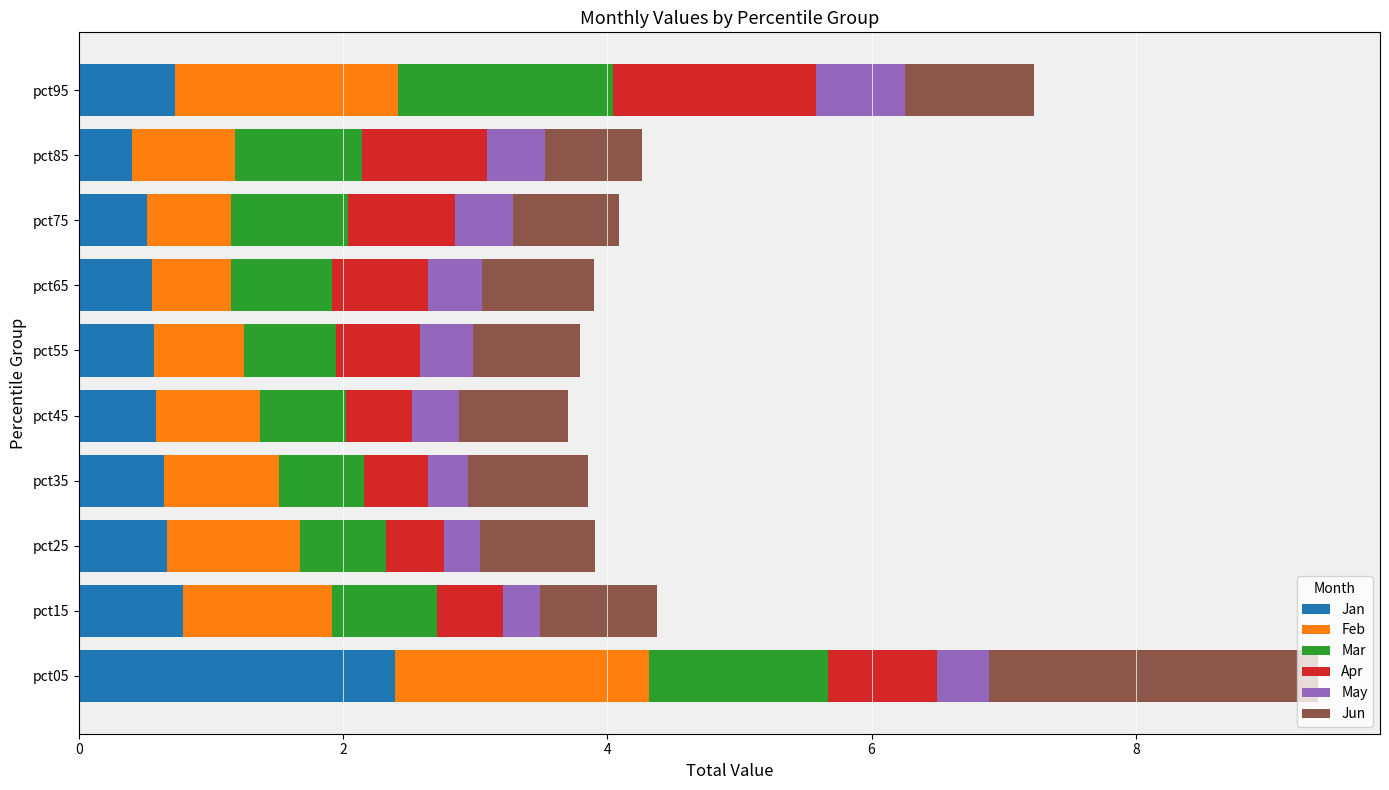

What are all the series names shown in the legend?

Jan, Feb, Mar, Apr, May, Jun